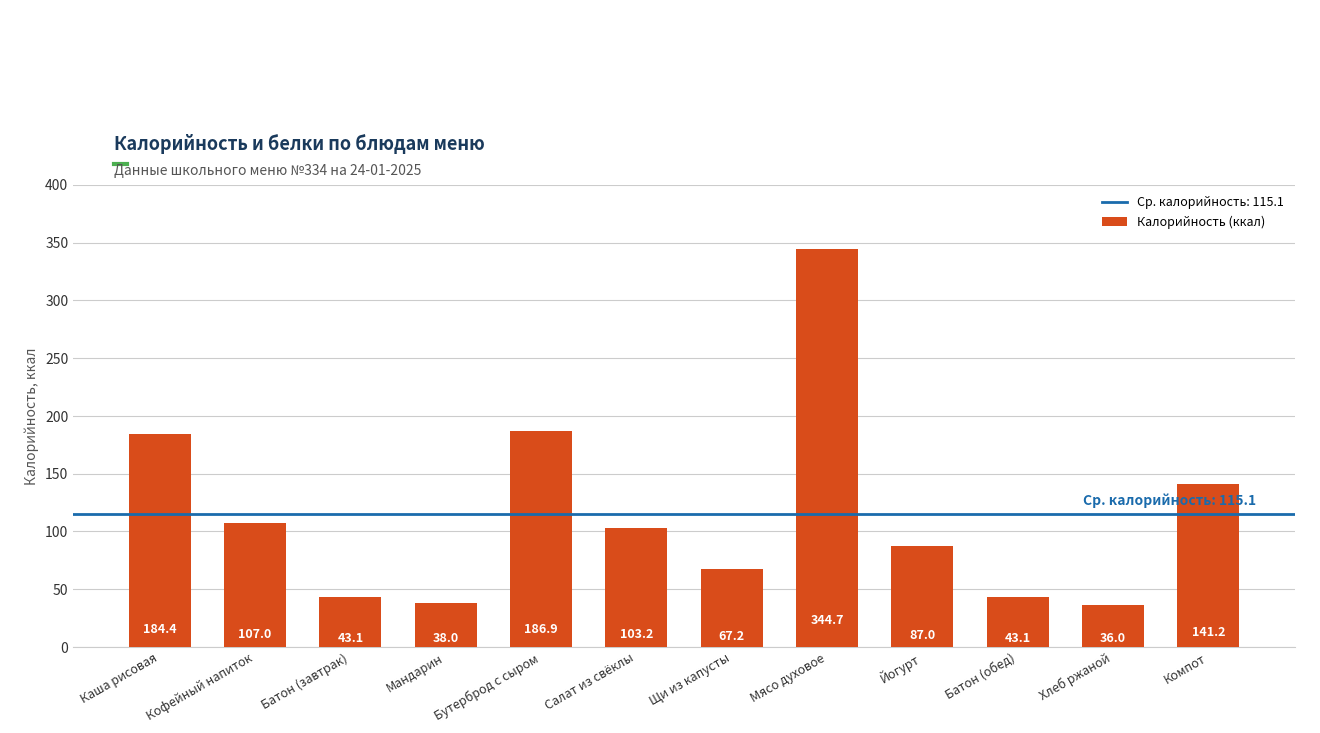

Which label corresponds to the largest value in the chart?

Мясо духовое